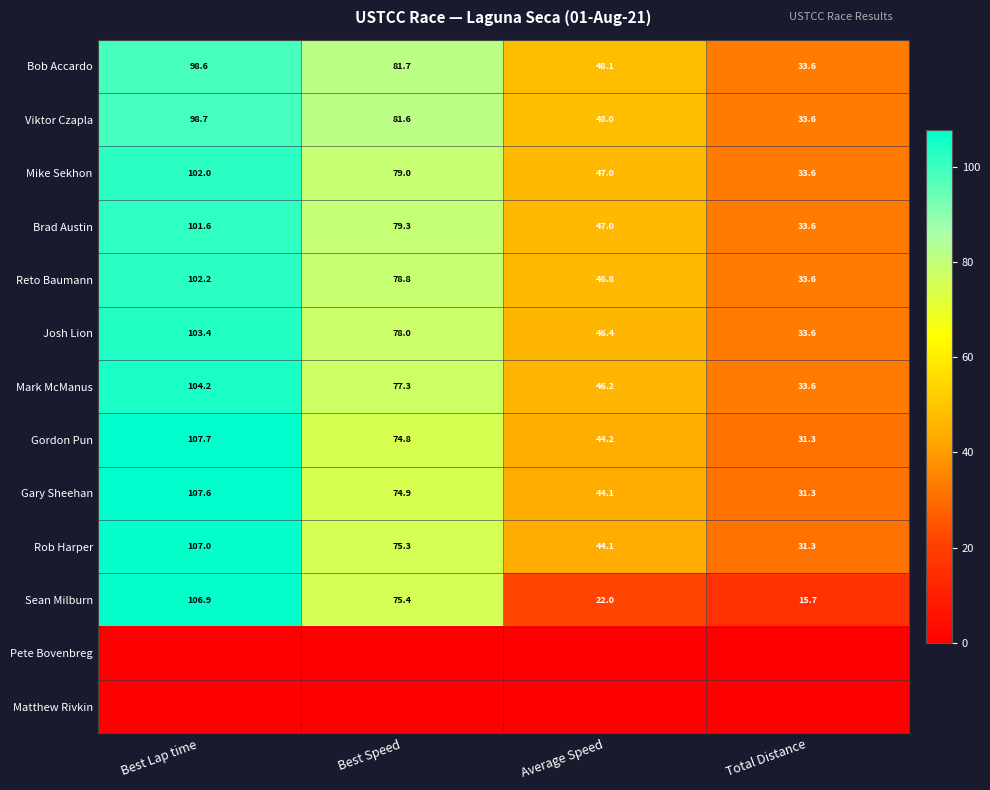

True or false: Brad Austin has a value of 101.6 at Best Lap time.

True